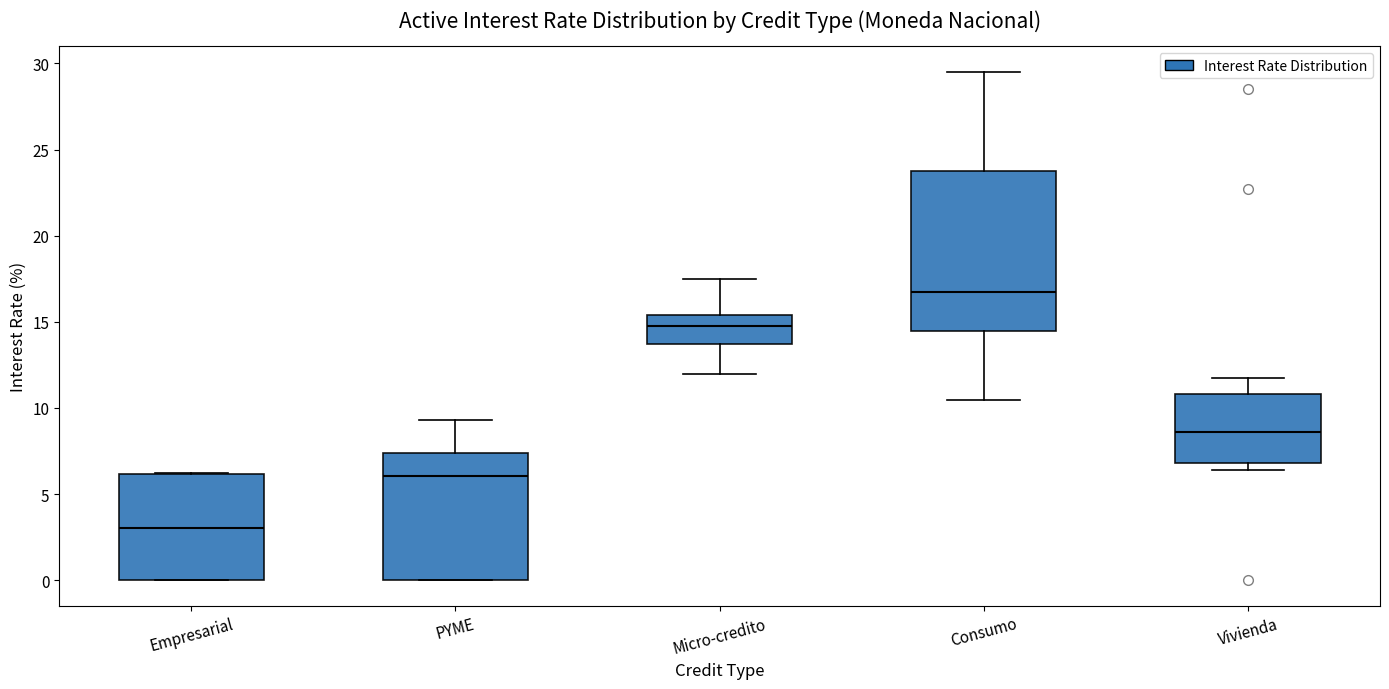

Reading left to right, transcribe this box plot: for each box, give where its median line is, the range the box spans, and where its two whiskers end, as read against the y-axis. The values are not printed on the chart, so give them approximately, as read against the axis.

Empresarial: median 3.0, box 0.0 to 6.0, whiskers 0.0 to 6.0
PYME: median 6.0, box 0.0 to 7.5, whiskers 0.0 to 9.5
Micro-credito: median 15.0, box 13.5 to 15.5, whiskers 12.0 to 17.5
Consumo: median 16.5, box 14.5 to 23.5, whiskers 10.5 to 29.5
Vivienda: median 8.5, box 7.0 to 11.0, whiskers 6.5 to 11.5